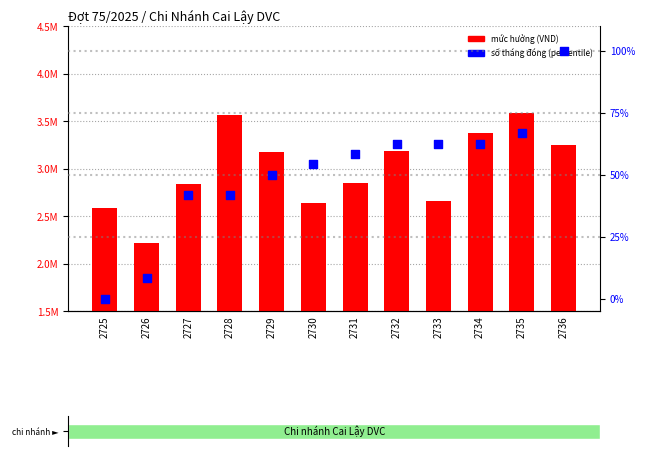

Which series reaches the minimum Y coordinate?

số tháng đóng (percentile)